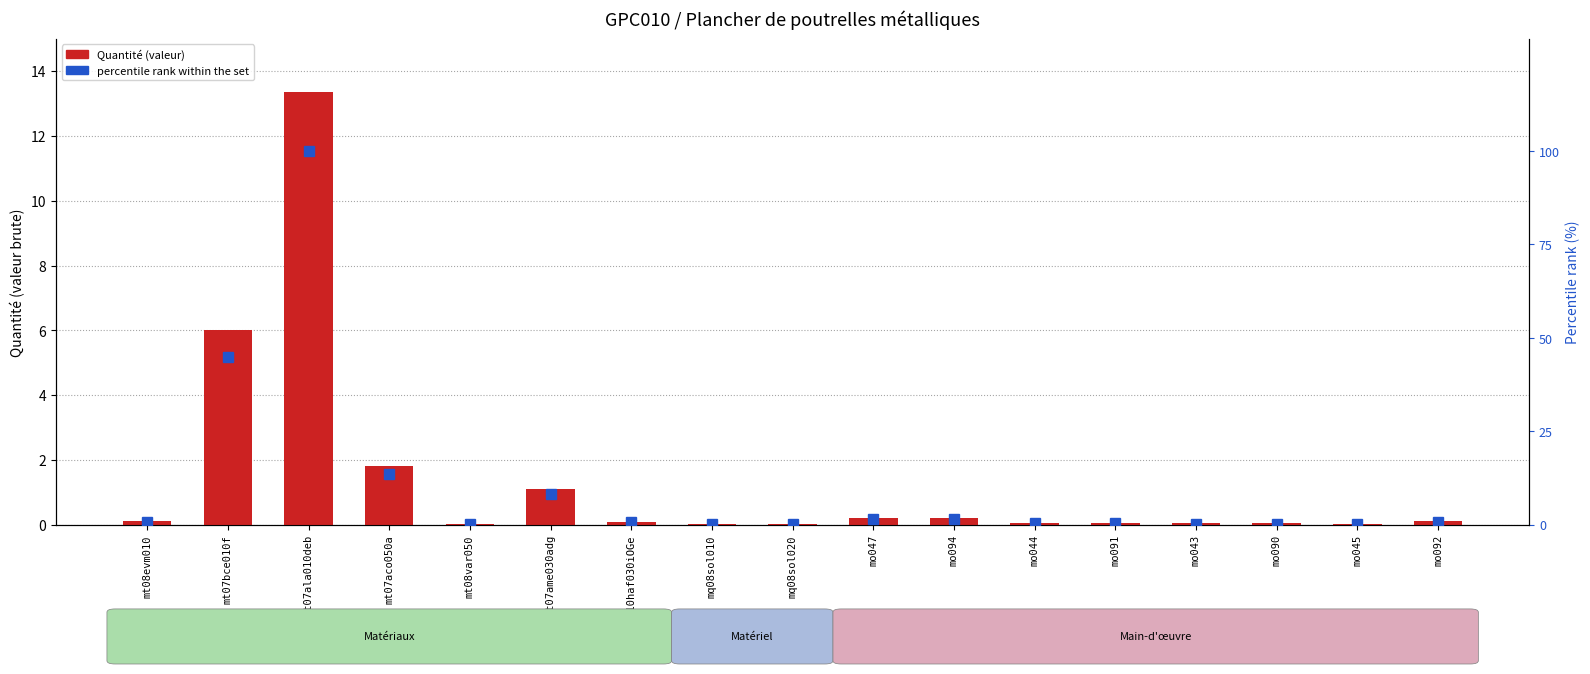

What is the label of the 2nd bar from the right?

mo045